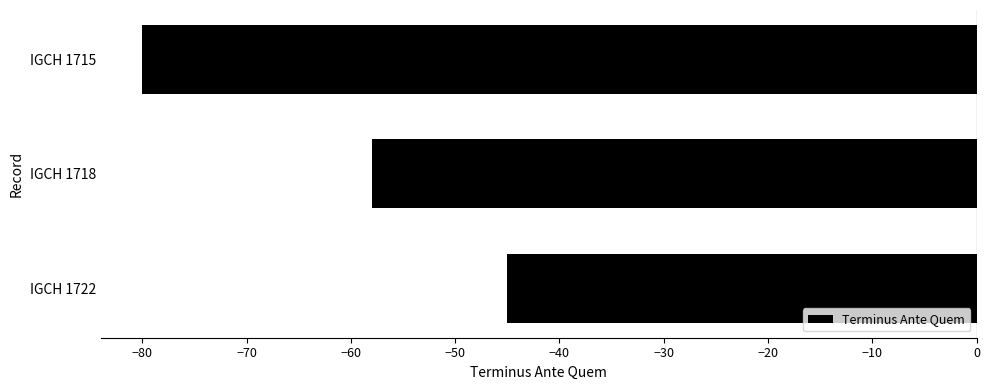

What is the minimum value shown in the chart?

-80